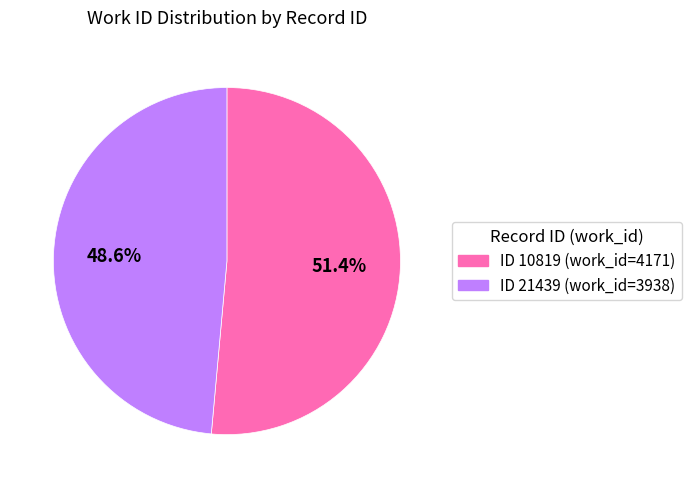

How many slices are in this pie chart?

2